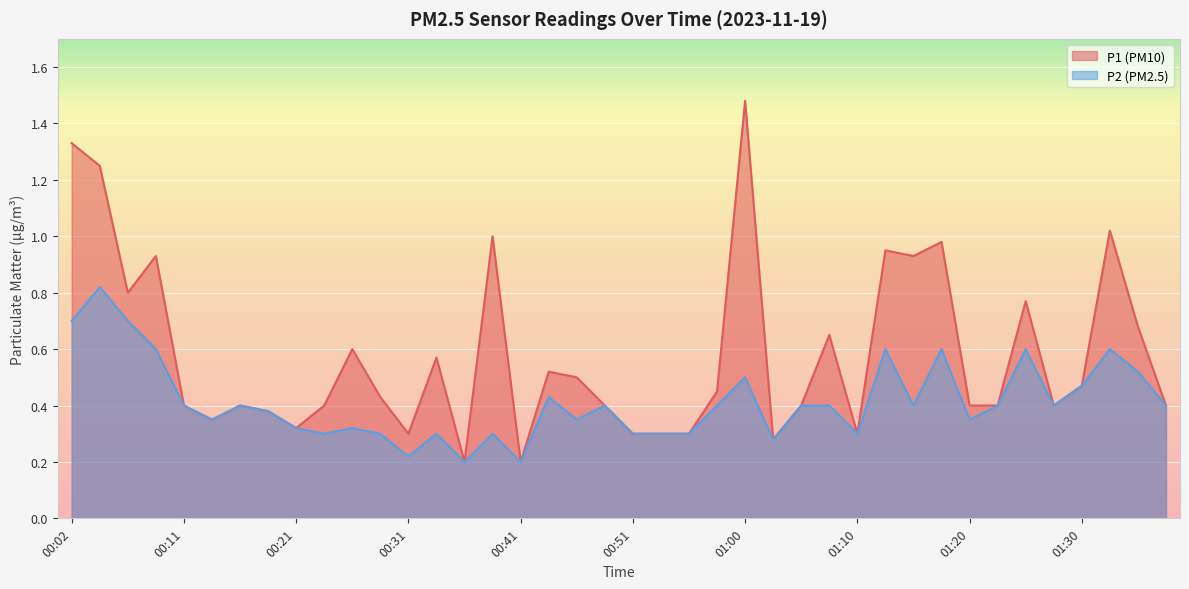

What is the lowest value of the P2 series?

0.2